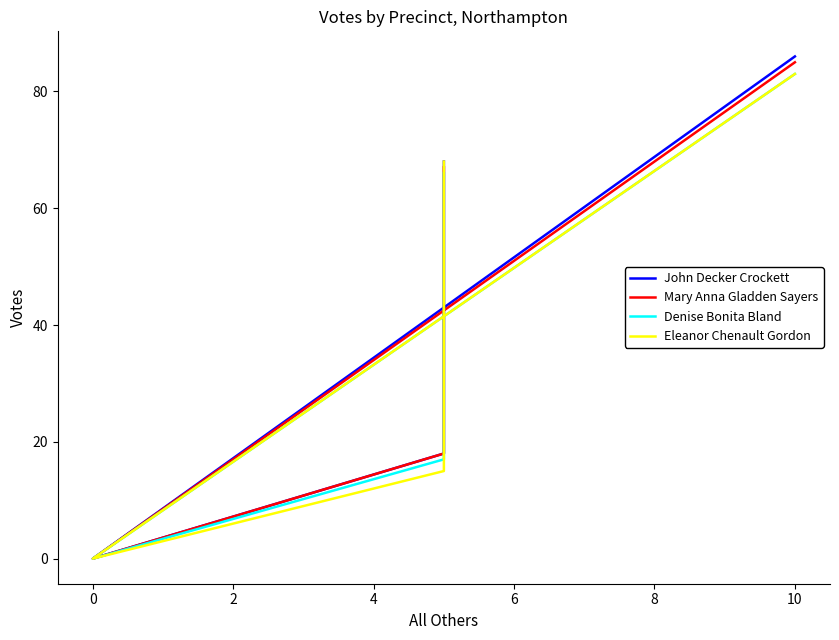

Count the number of data series in this chart.

4